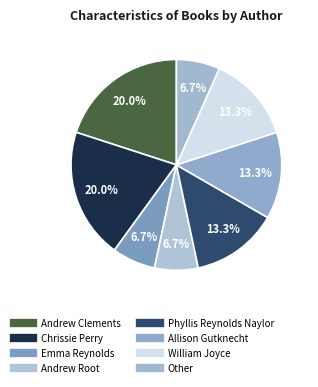

How much of the chart is everything except Andrew Root?

93.3%